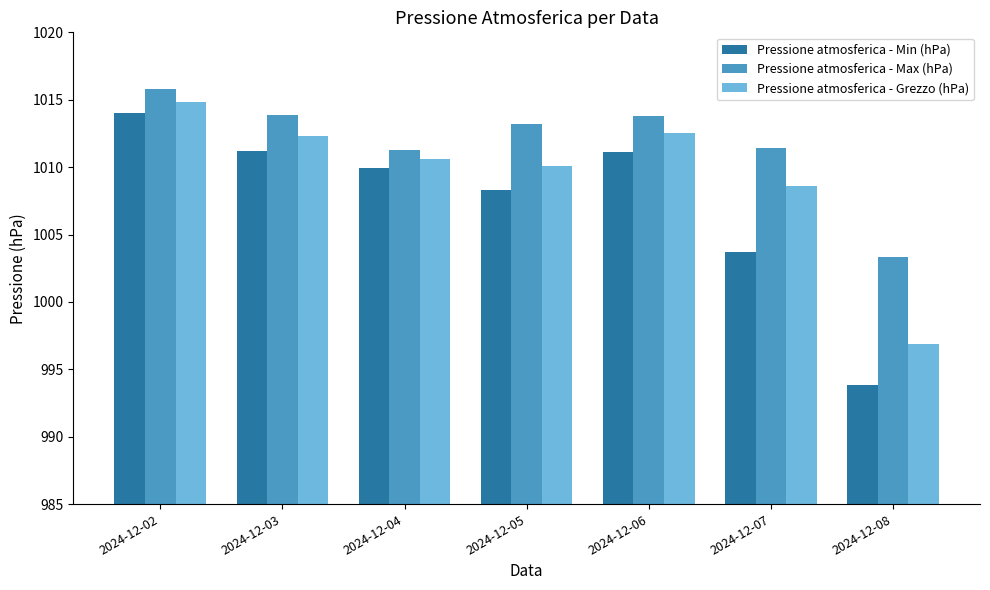

Which category has the highest value in the Pressione atmosferica - Max (hPa) series?

2024-12-02